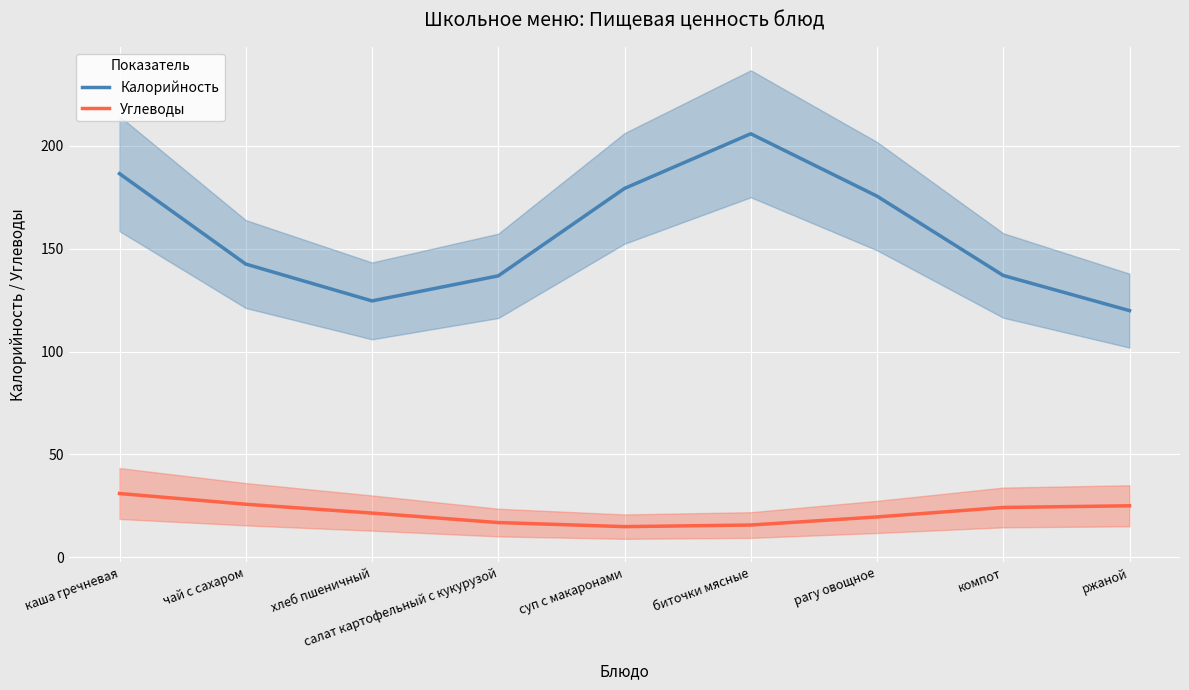

What is the difference between the highest and lowest values at компот?

112.8